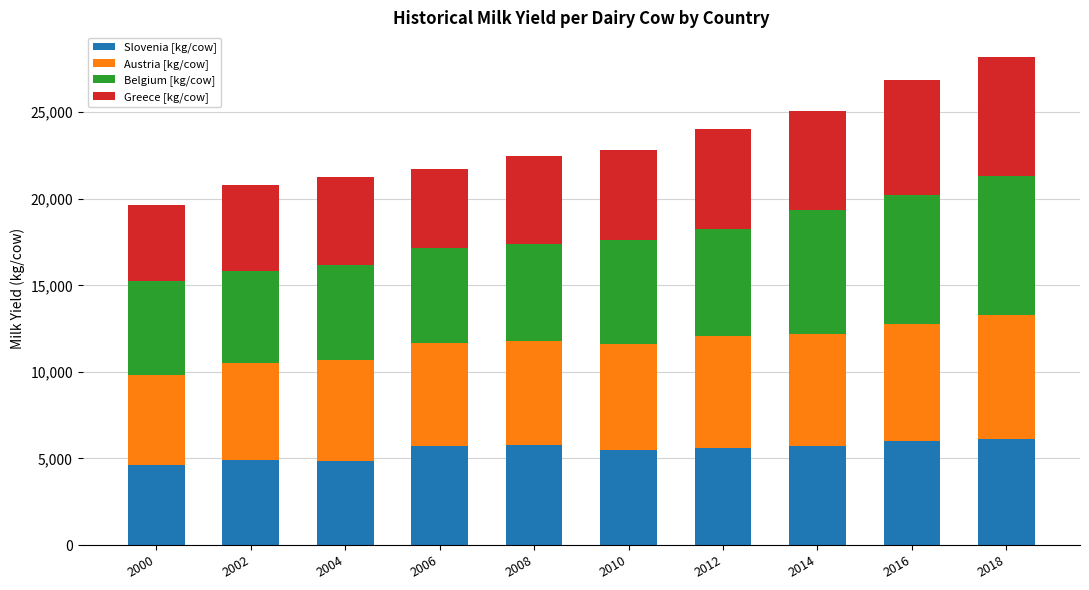

True or false: Slovenia [kg/cow] has a value of 5516.9 at 2010.

True